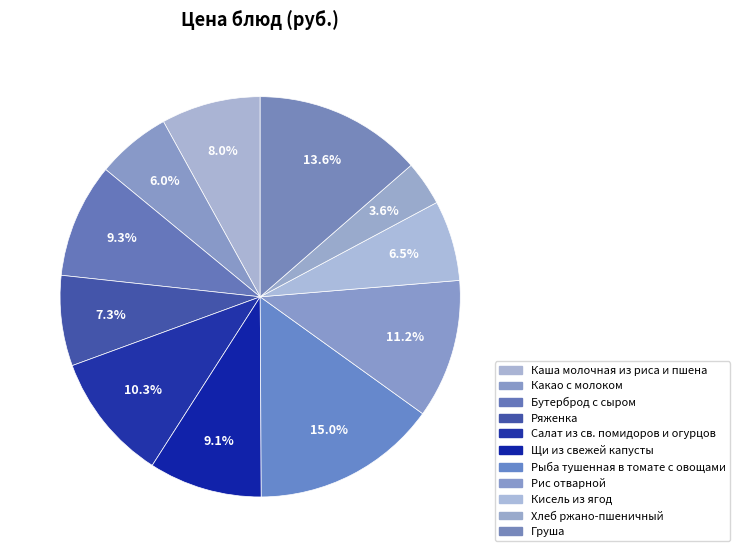

How many slices are in this pie chart?

11